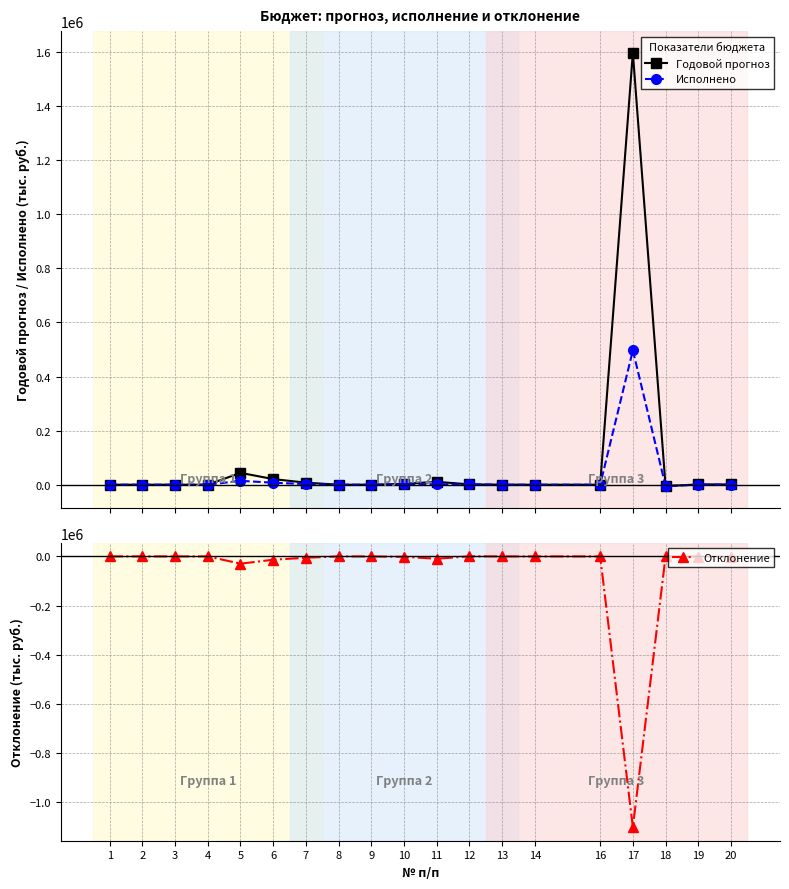

How many categories are shown in the chart?

19